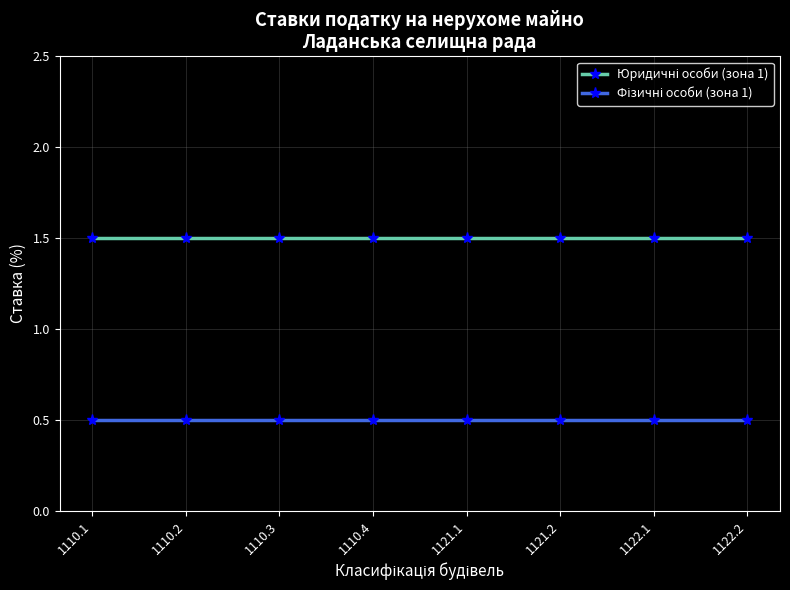

At how many categories does at least one series exceed 1?

8